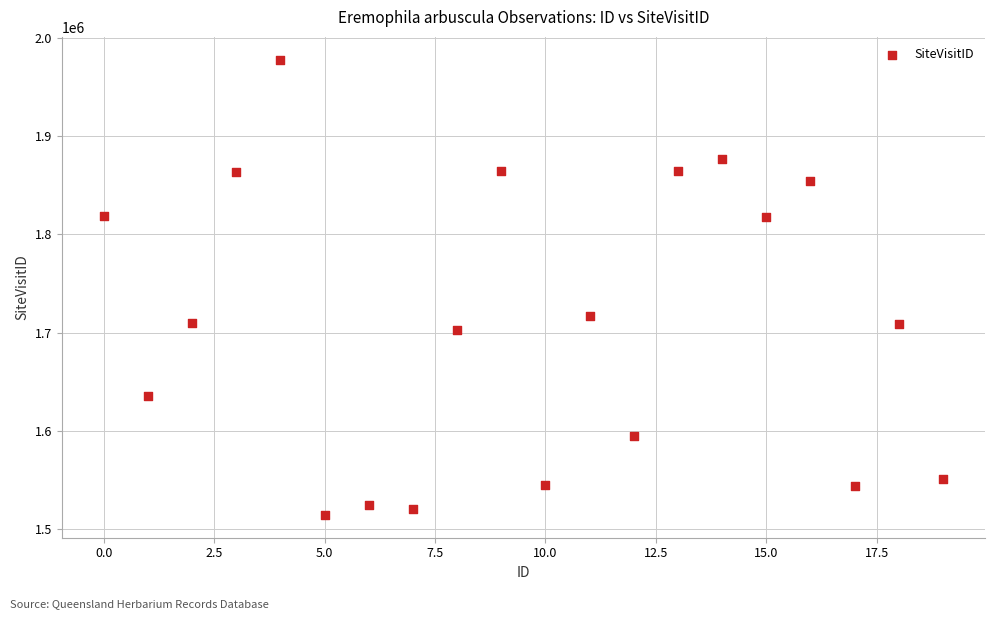

What Y value in the scatter plot is closest to 1746185?

1717227